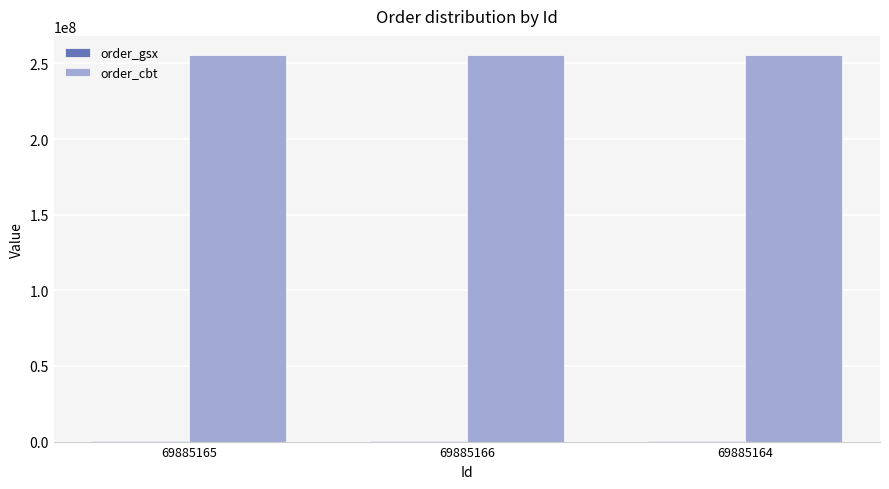

The value of order_cbt at 69885166 is 445807889. True or false?

False